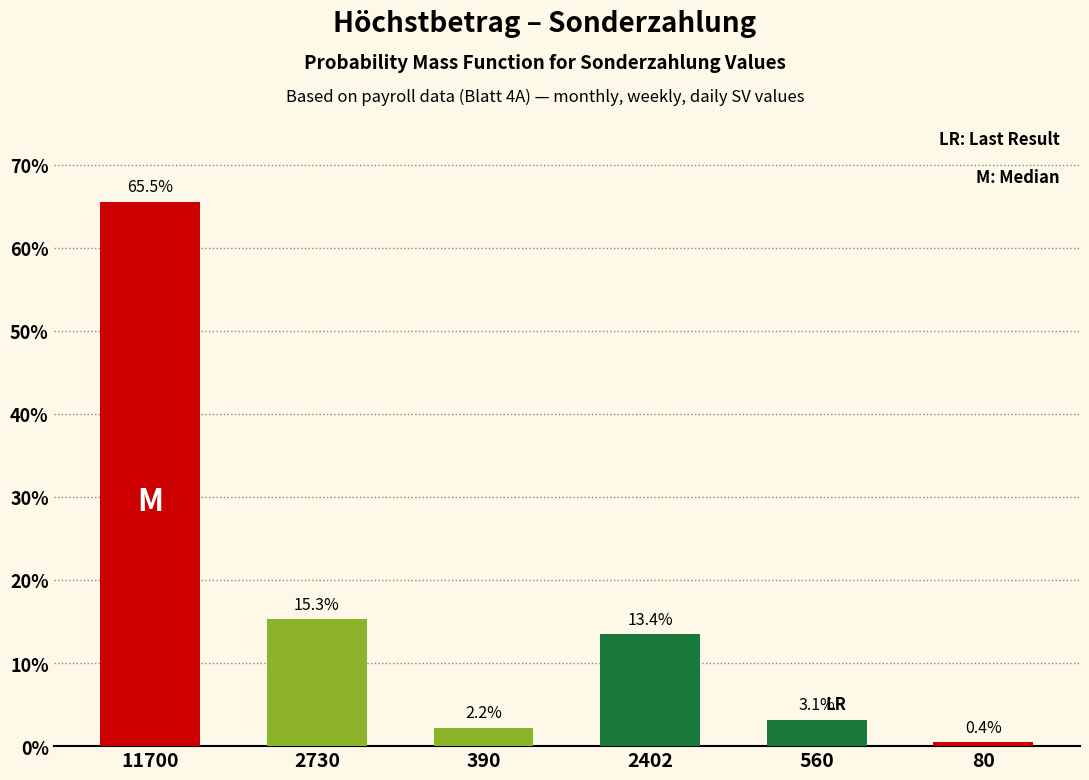

Reading right to left, transcribe all the data shown in this chart.

0.4	3.1	13.4	2.2	15.3	65.5